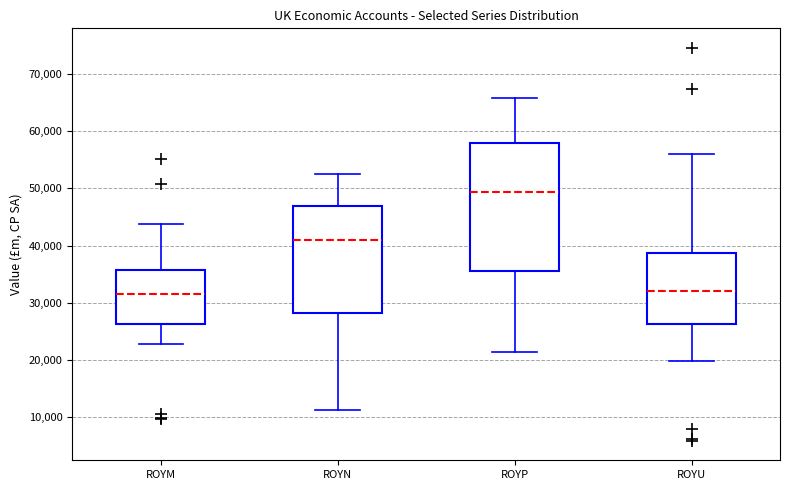

Reading left to right, read every box against the y-axis: the position of its median line, the range the box covers, and the ends of its whiskers. The values are not printed on the chart, so give them approximately, as read against the axis.

ROYM: median 32000, box 26000 to 36000, whiskers 23000 to 44000
ROYN: median 41000, box 28000 to 47000, whiskers 11000 to 53000
ROYP: median 49000, box 36000 to 58000, whiskers 21000 to 66000
ROYU: median 32000, box 26000 to 39000, whiskers 20000 to 56000